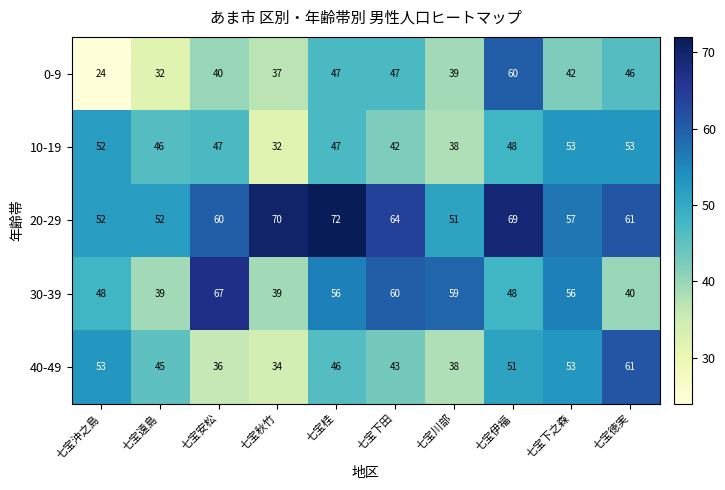

At which label is 40-49 closest to 47?

七宝桂